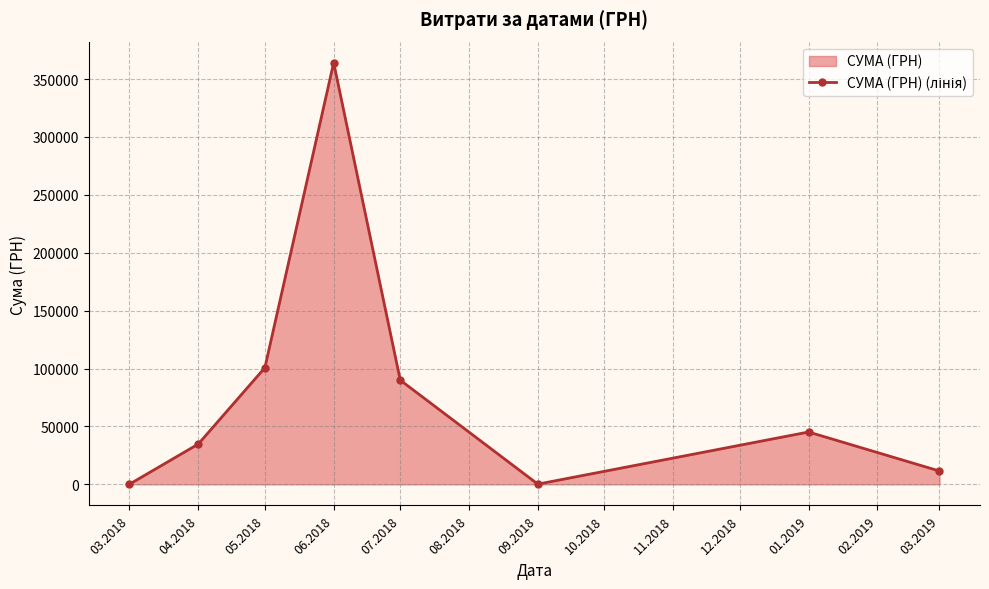

True or false: the data shows 270.5 at 03.2018.

False